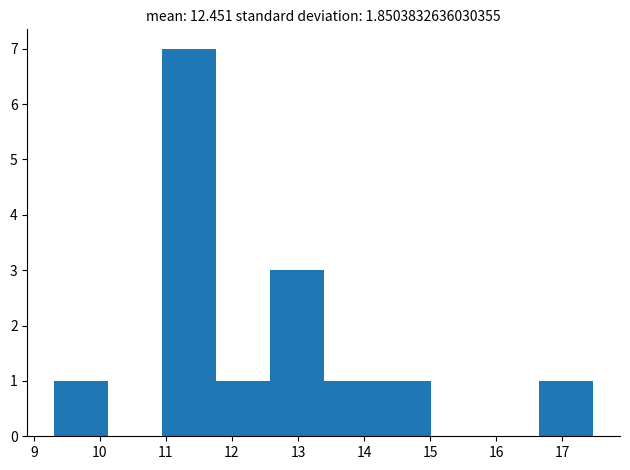

How tall is the bar that spans 11.8 to 12.6 on the x-axis? Neither the bar edges nor the heights are printed on the chart, so give them approximately, as read against the axes.

1